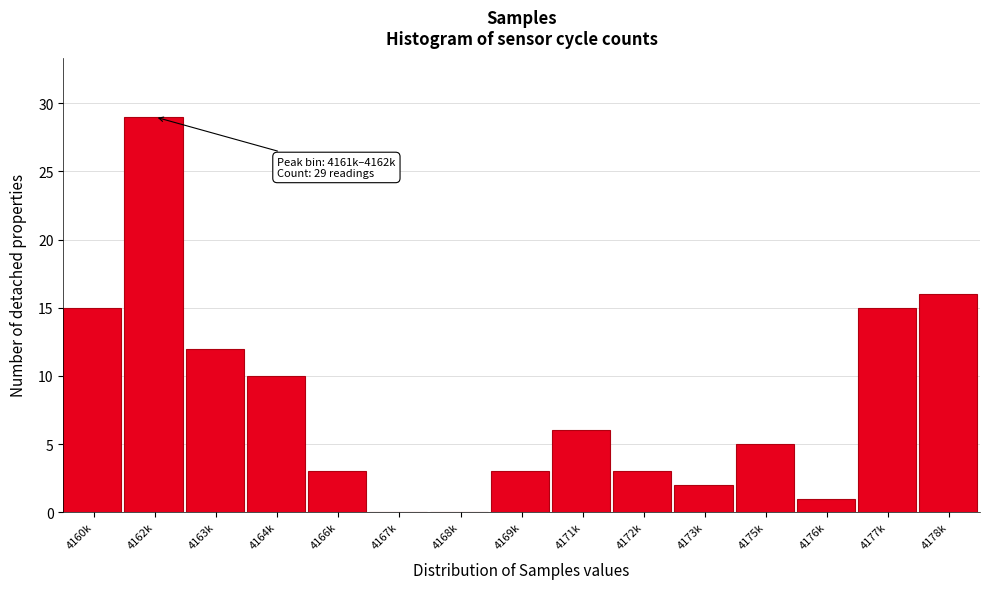

Reading right to left, extract all data points from this chart.

4178k=16	4177k=15	4176k=1	4175k=5	4173k=2	4172k=3	4171k=6	4169k=3	4168k=0	4167k=0	4166k=3	4164k=10	4163k=12	4162k=29	4160k=15